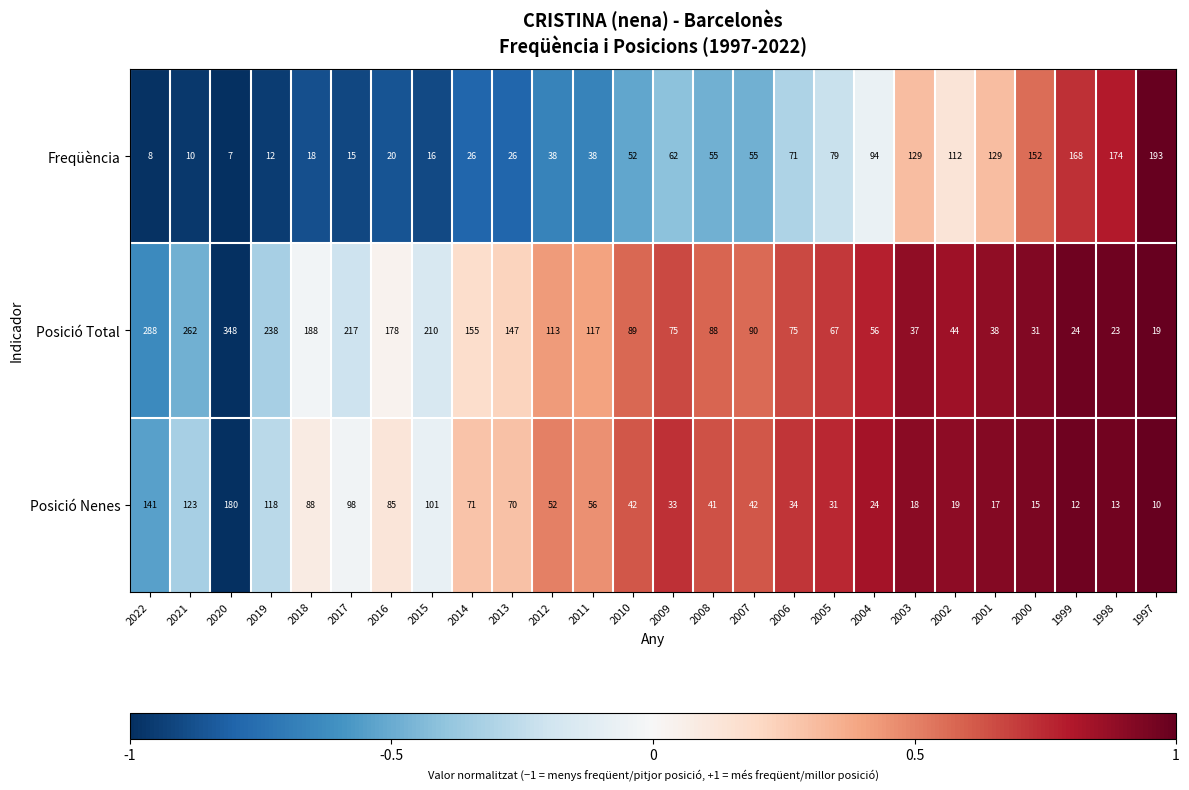

What is the spread (max minus min) of values at 2000?

137